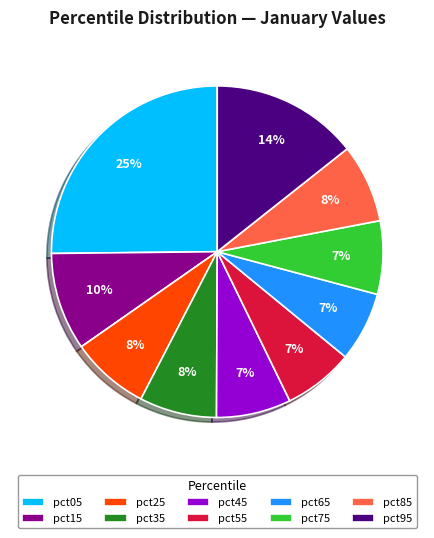

Combined, do pct15 and pct25 account for over 50%?

No